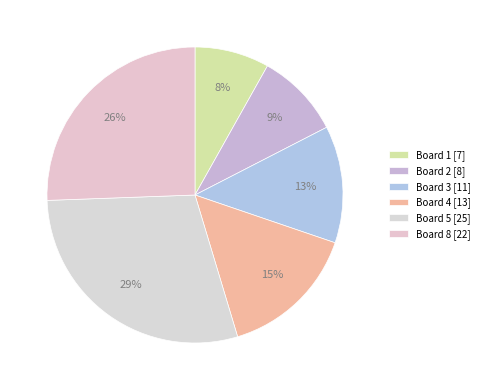

Rank the categories by value from highest to lowest.

Board 5 [25], Board 8 [22], Board 4 [13], Board 3 [11], Board 2 [8], Board 1 [7]